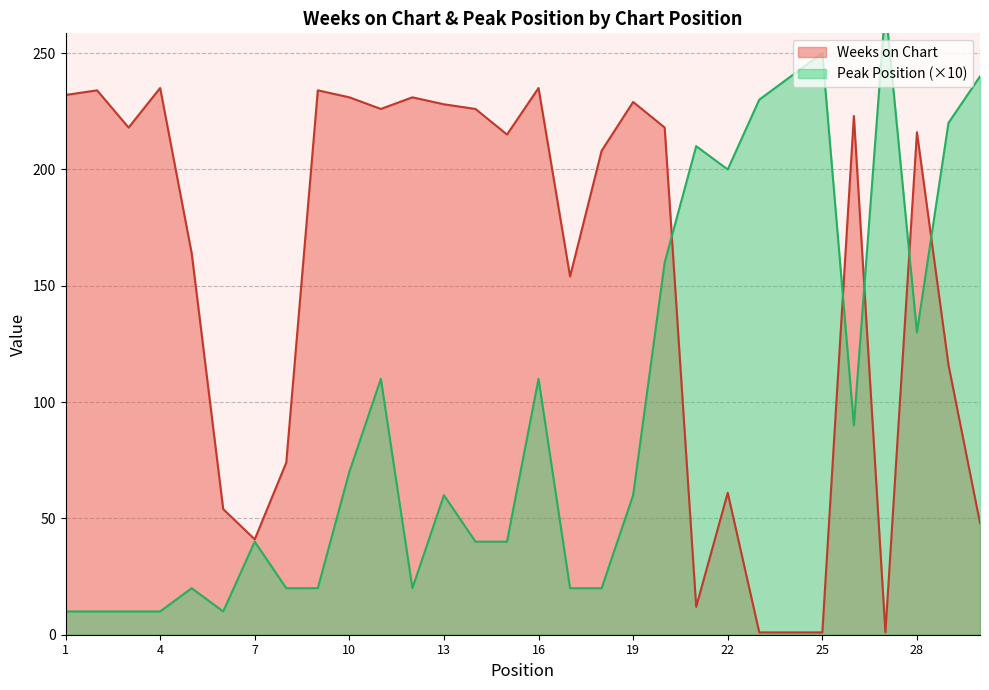

In Peak Position, how many points are higher than both neighbors (excluding endpoints)?

8